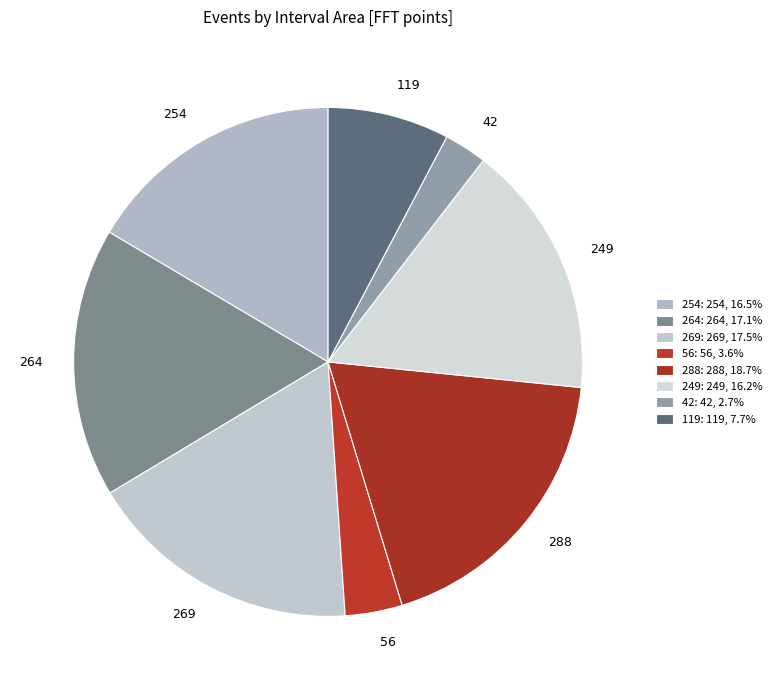

How many segments does this pie chart have?

8